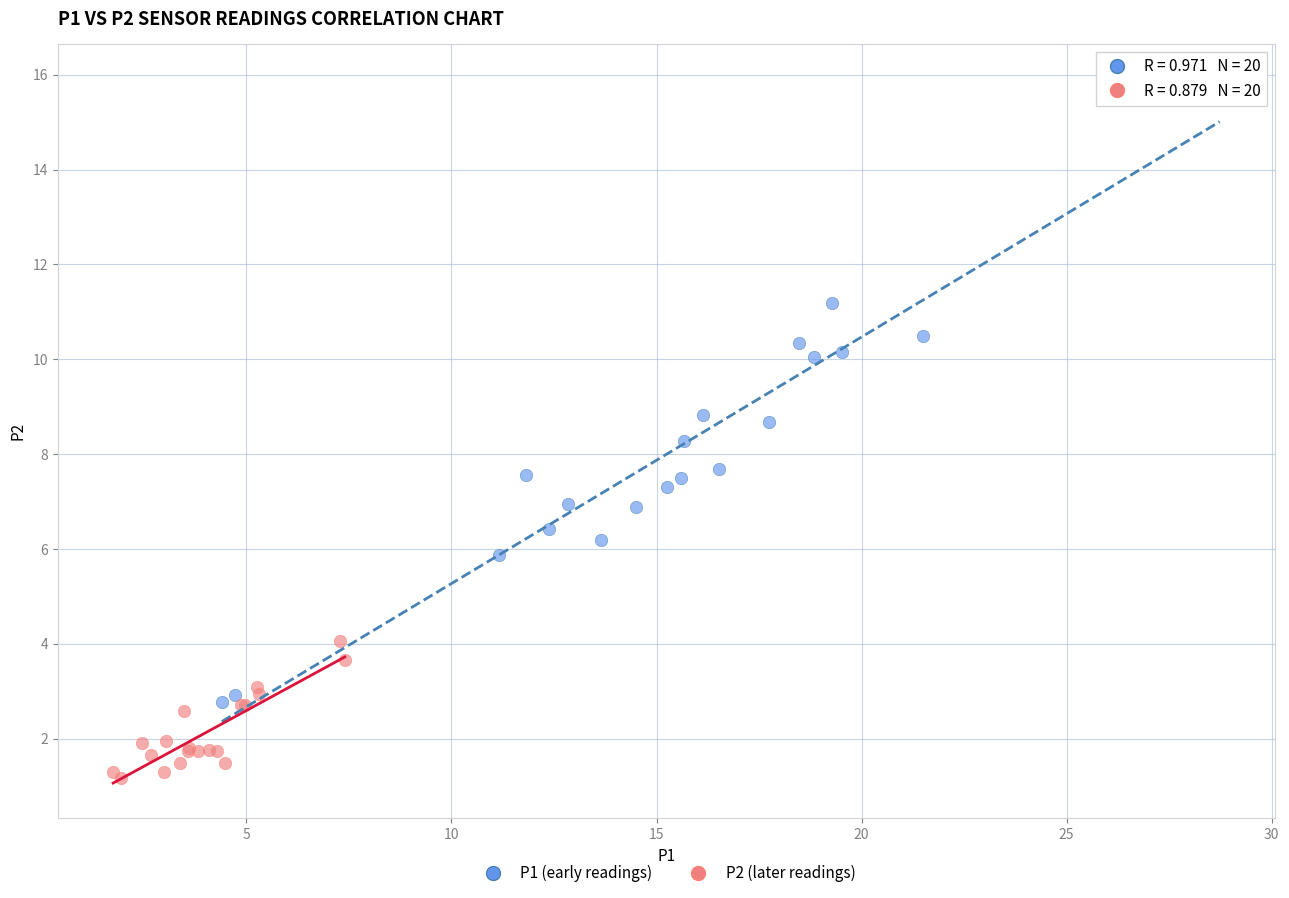

Which series reaches the maximum Y coordinate?

P1 (early readings)